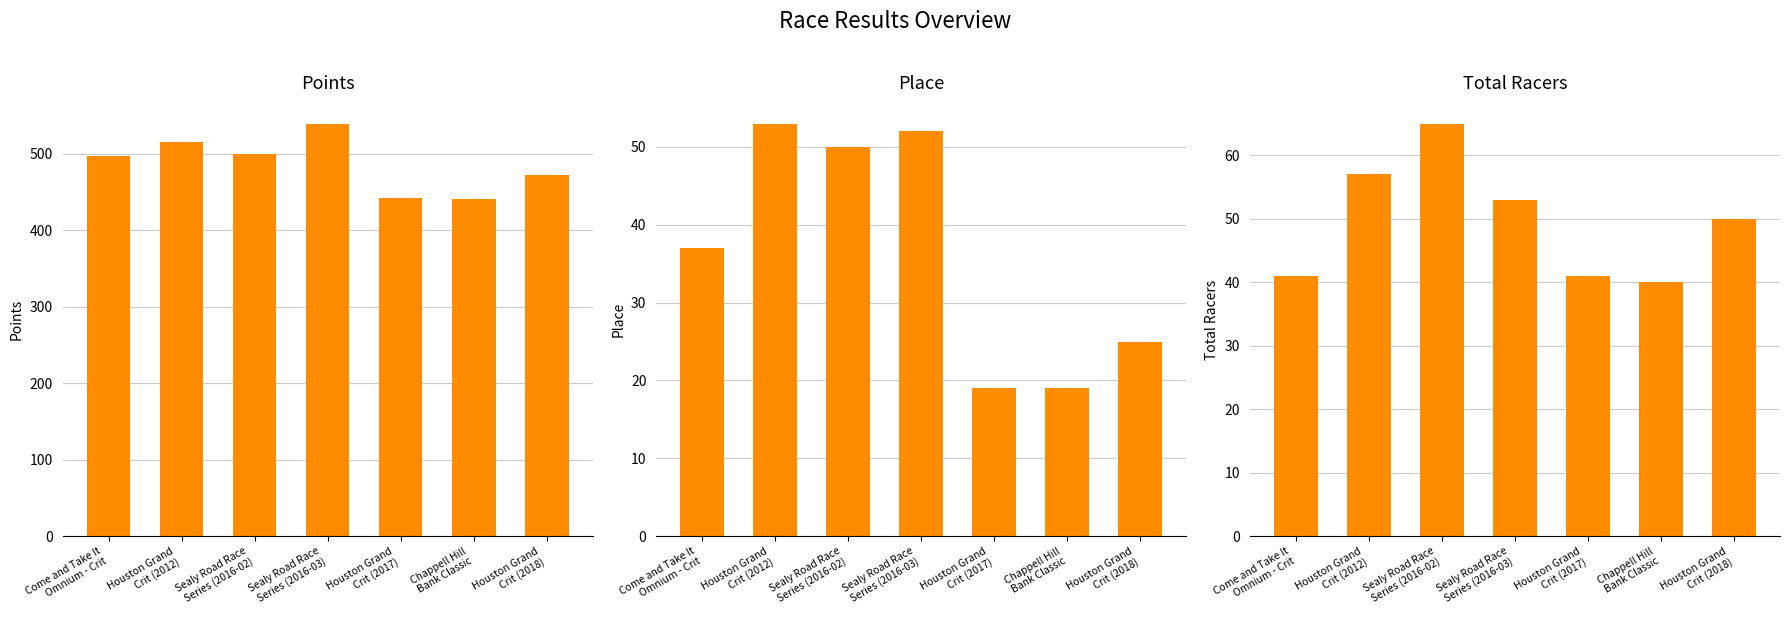

Between Sealy Road Race
Series (2016-03) and Houston Grand
Crit (2012), which is larger?

Sealy Road Race
Series (2016-03)